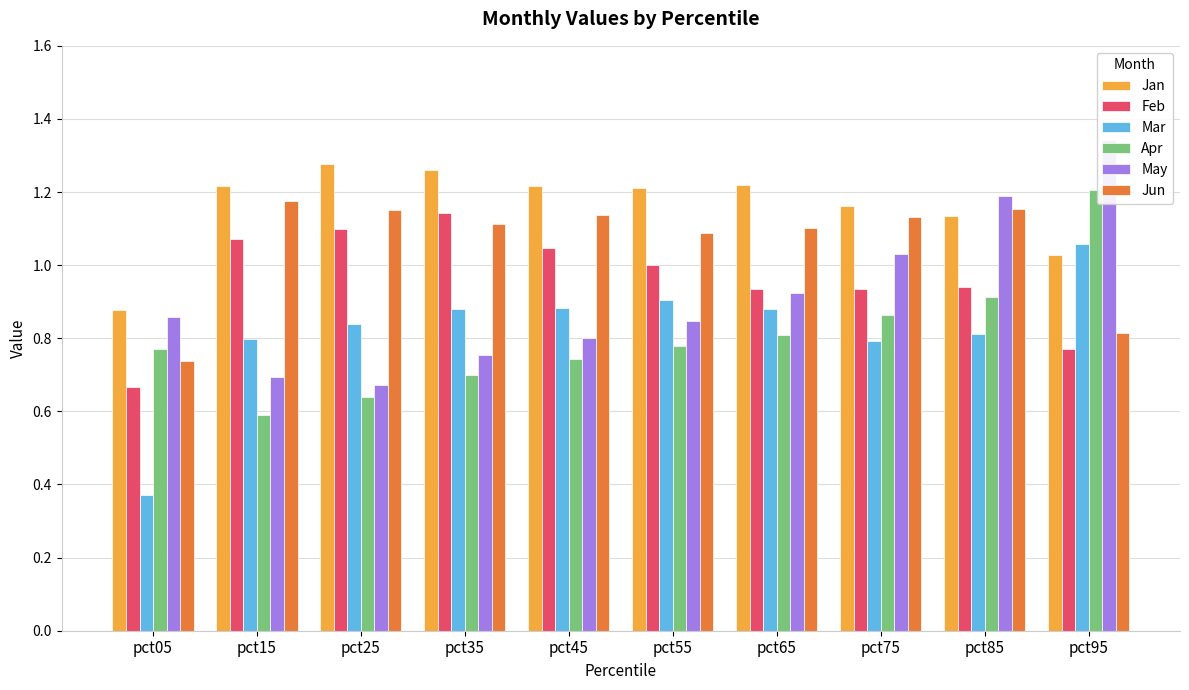

Reading left to right, what are all the values shown in this chart?

Jan: pct05=0.9	pct15=1.2	pct25=1.3	pct35=1.3	pct45=1.2	pct55=1.2	pct65=1.2	pct75=1.2	pct85=1.1	pct95=1.0
Feb: pct05=0.7	pct15=1.1	pct25=1.1	pct35=1.1	pct45=1.0	pct55=1.0	pct65=0.9	pct75=0.9	pct85=0.9	pct95=0.8
Mar: pct05=0.4	pct15=0.8	pct25=0.8	pct35=0.9	pct45=0.9	pct55=0.9	pct65=0.9	pct75=0.8	pct85=0.8	pct95=1.1
Apr: pct05=0.8	pct15=0.6	pct25=0.6	pct35=0.7	pct45=0.7	pct55=0.8	pct65=0.8	pct75=0.9	pct85=0.9	pct95=1.2
May: pct05=0.9	pct15=0.7	pct25=0.7	pct35=0.8	pct45=0.8	pct55=0.8	pct65=0.9	pct75=1.0	pct85=1.2	pct95=1.3
Jun: pct05=0.7	pct15=1.2	pct25=1.2	pct35=1.1	pct45=1.1	pct55=1.1	pct65=1.1	pct75=1.1	pct85=1.2	pct95=0.8